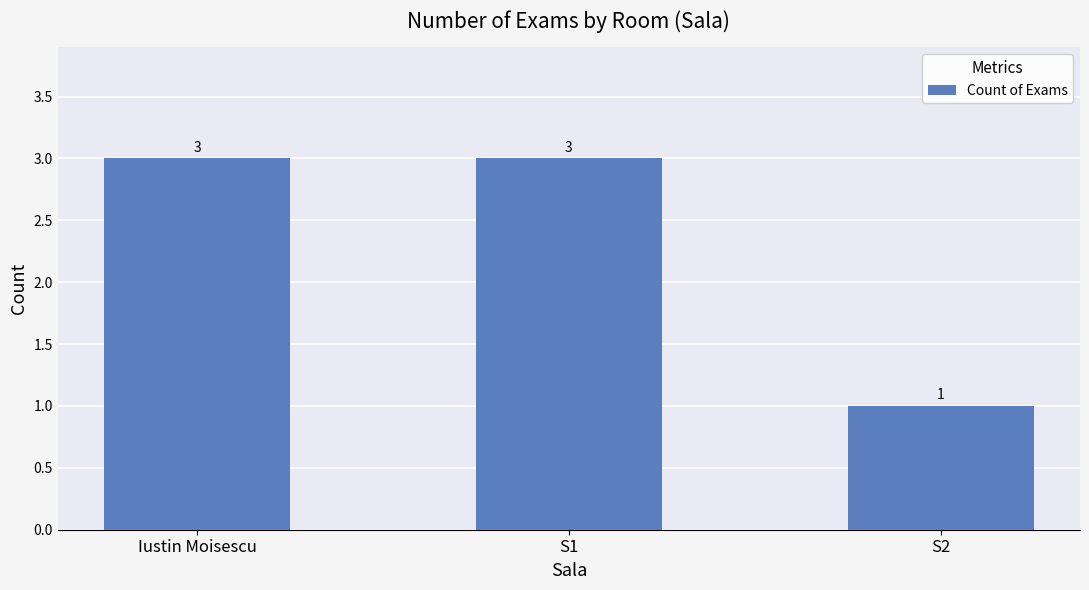

What is the minimum value shown in the chart?

1